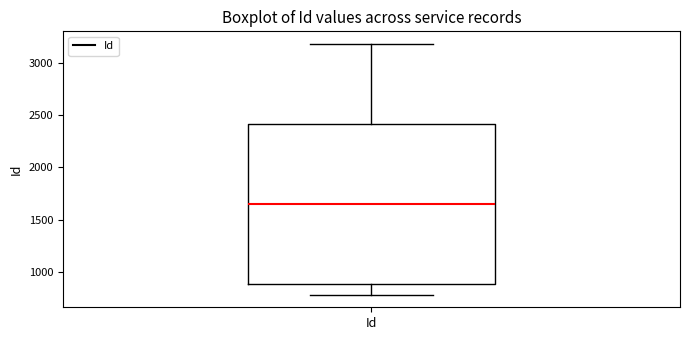

Read this box plot against the y-axis: the position of the median line, the range covered by the box, and the ends of both whiskers. The values are not printed on the chart, so give them approximately, as read against the axis.

median 1650, box 900 to 2400, whiskers 800 to 3200